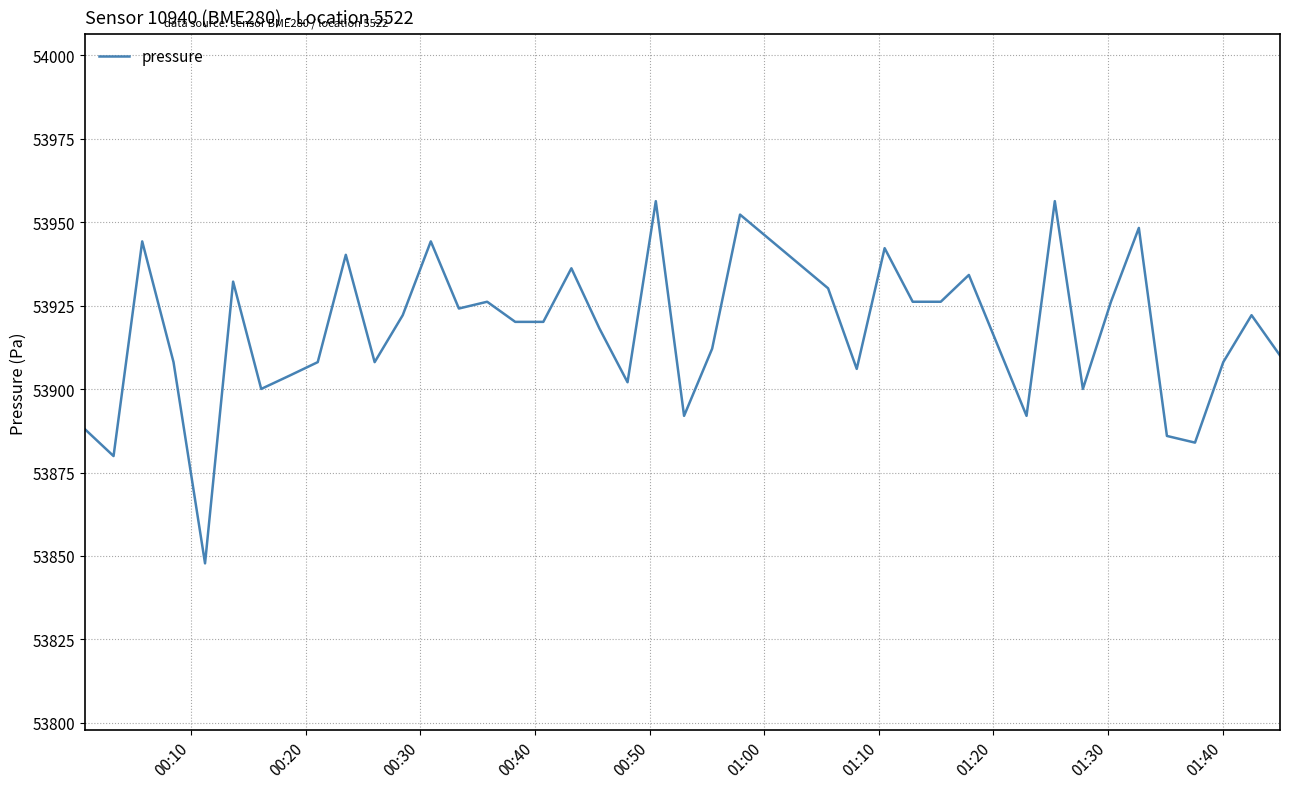

What is the difference between the maximum and minimum values?

108.6